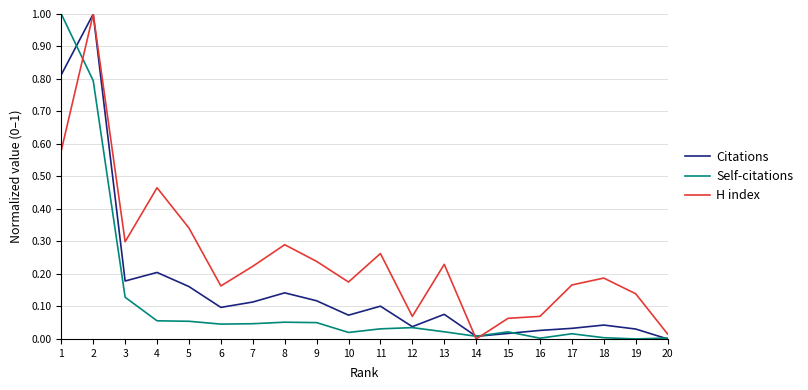

What are all the series names shown in the legend?

Citations, Self-citations, H index